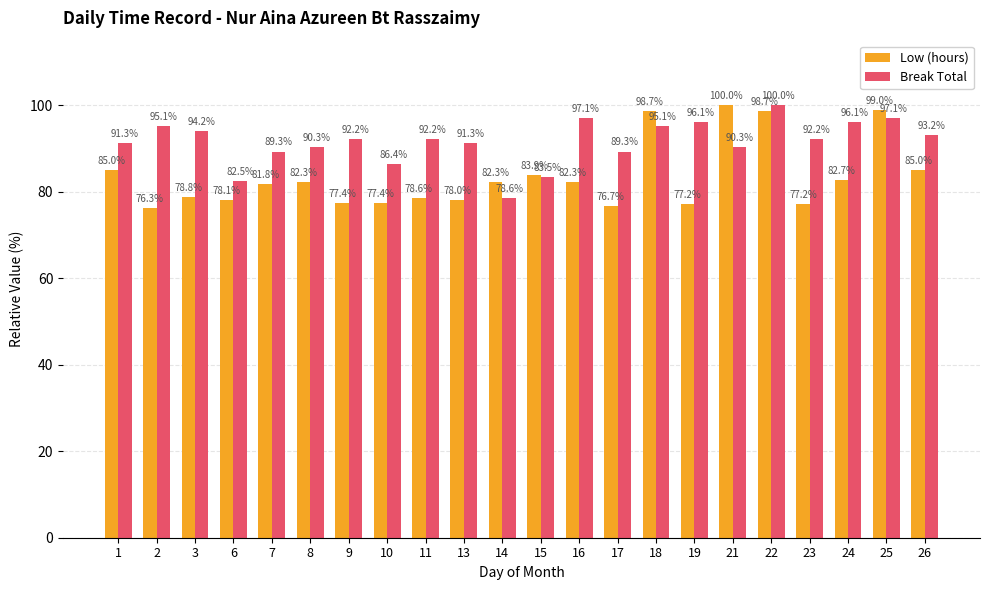

How many groups of bars are there?

22